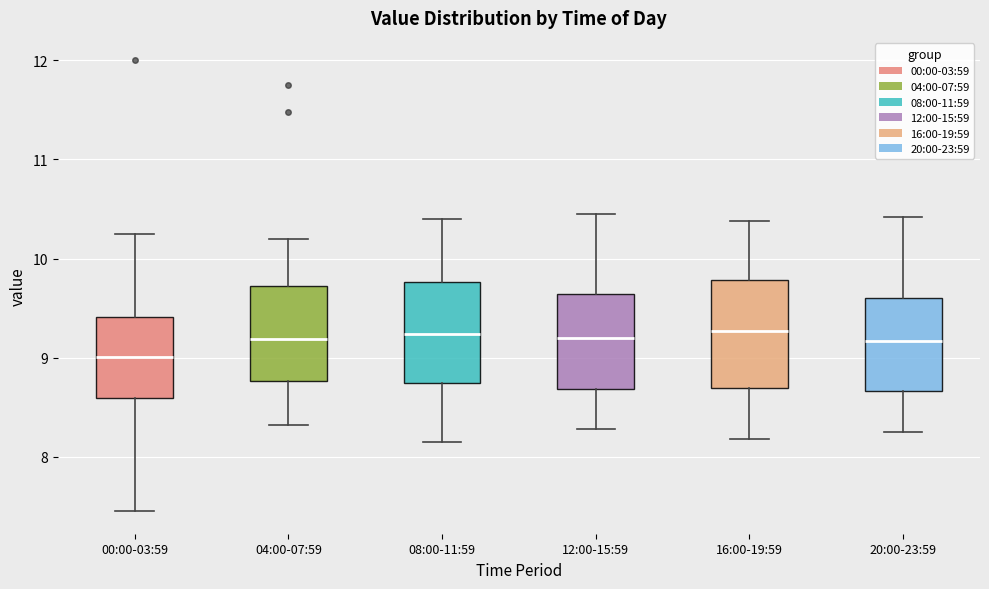

Reading left to right, transcribe this box plot: for each box, give where its median line is, the range the box spans, and where its two whiskers end, as read against the y-axis. The values are not printed on the chart, so give them approximately, as read against the axis.

00:00-03:59: median 9.0, box 8.6 to 9.4, whiskers 7.5 to 10.3
04:00-07:59: median 9.2, box 8.8 to 9.7, whiskers 8.3 to 10.2
08:00-11:59: median 9.2, box 8.7 to 9.8, whiskers 8.2 to 10.4
12:00-15:59: median 9.2, box 8.7 to 9.6, whiskers 8.3 to 10.5
16:00-19:59: median 9.3, box 8.7 to 9.8, whiskers 8.2 to 10.4
20:00-23:59: median 9.2, box 8.7 to 9.6, whiskers 8.3 to 10.4